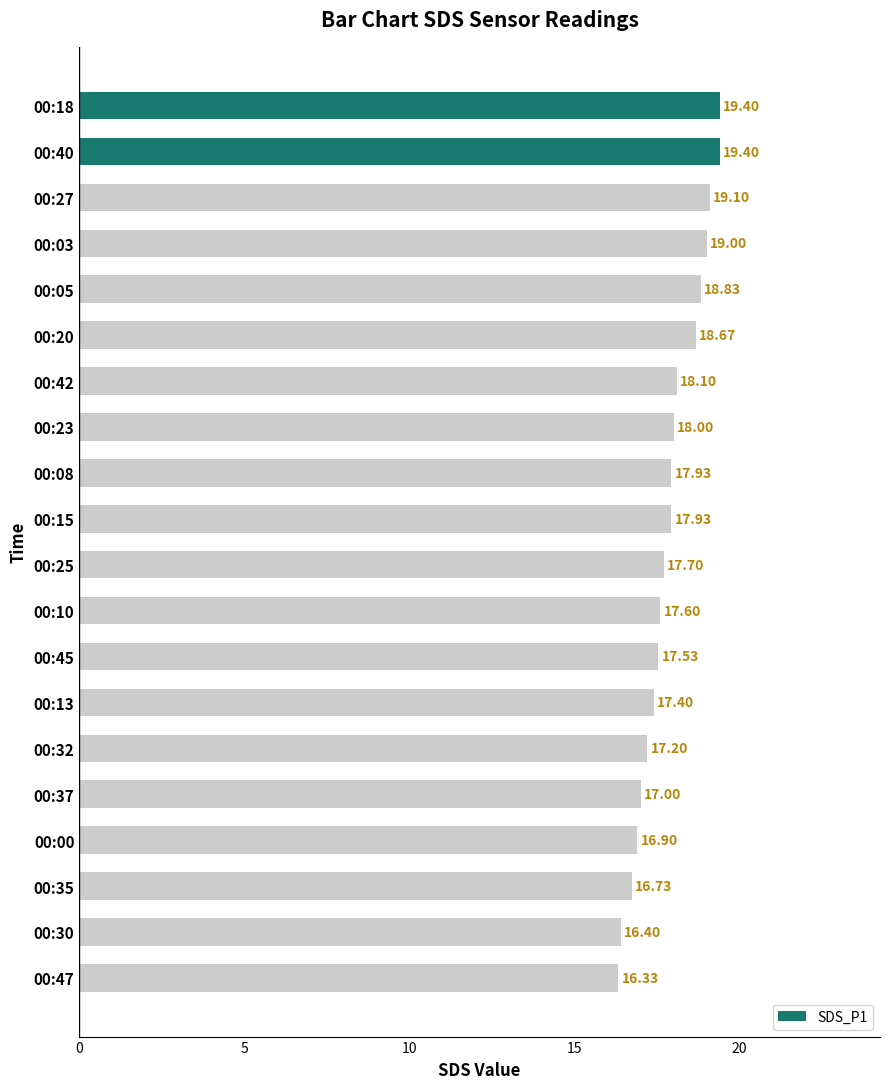

Does the chart contain stacked bars?

No